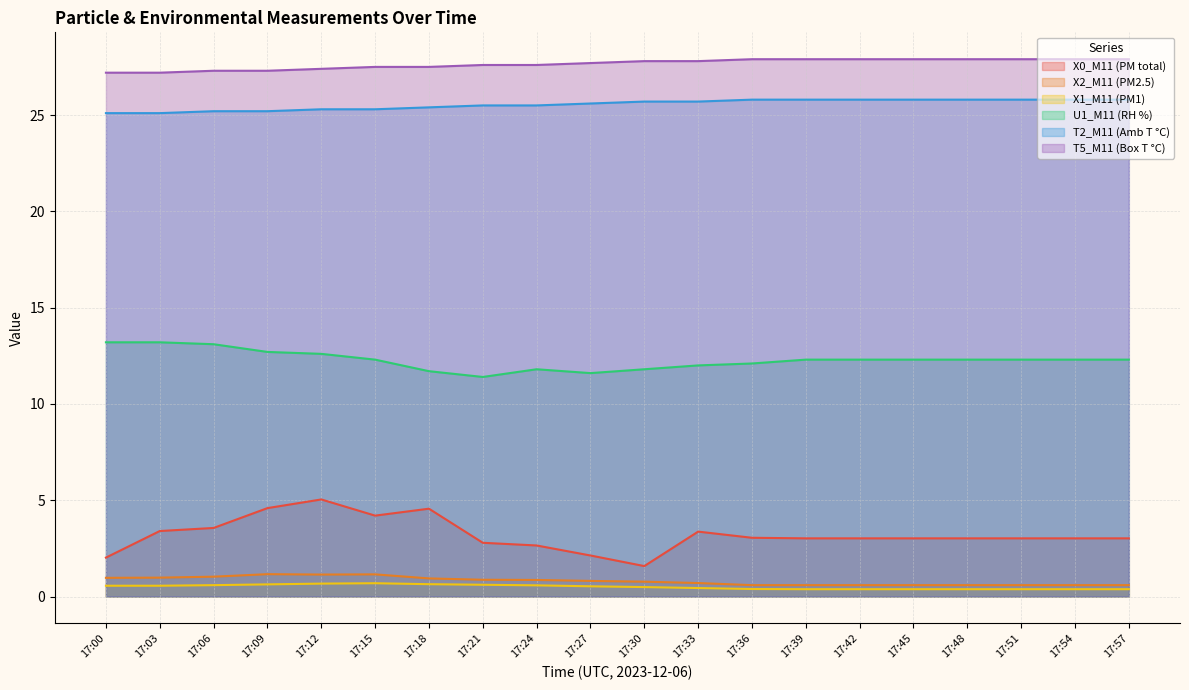

What is the maximum value shown in the chart?

27.9